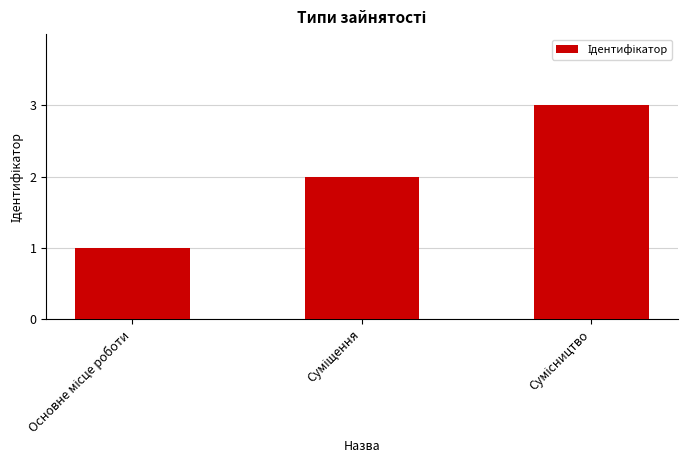

What is the greatest value displayed?

3